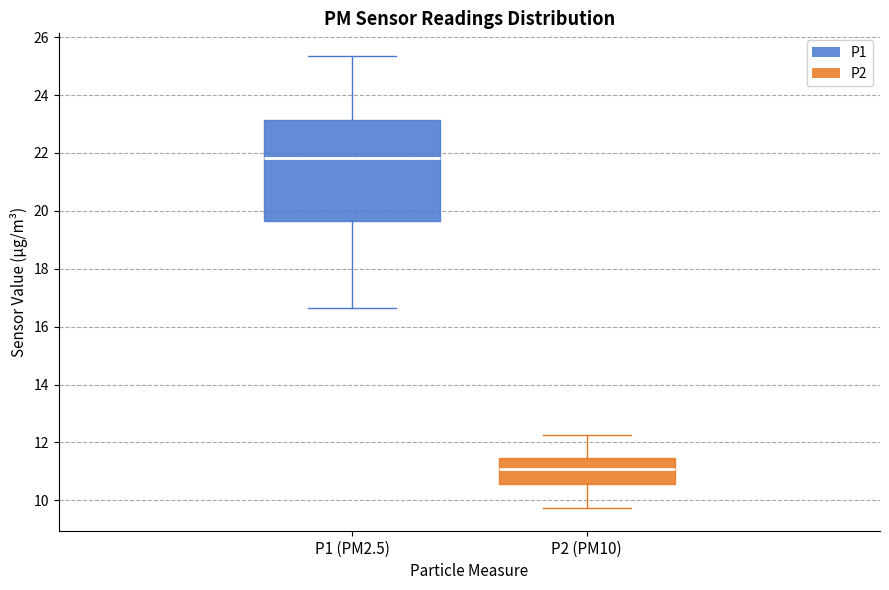

Which box has the lowest median line?

P2 (PM10)